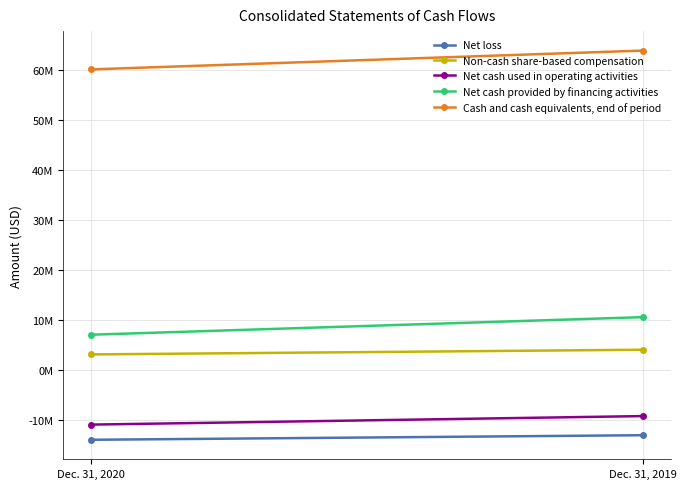

What is the smallest value displayed?

-13853897